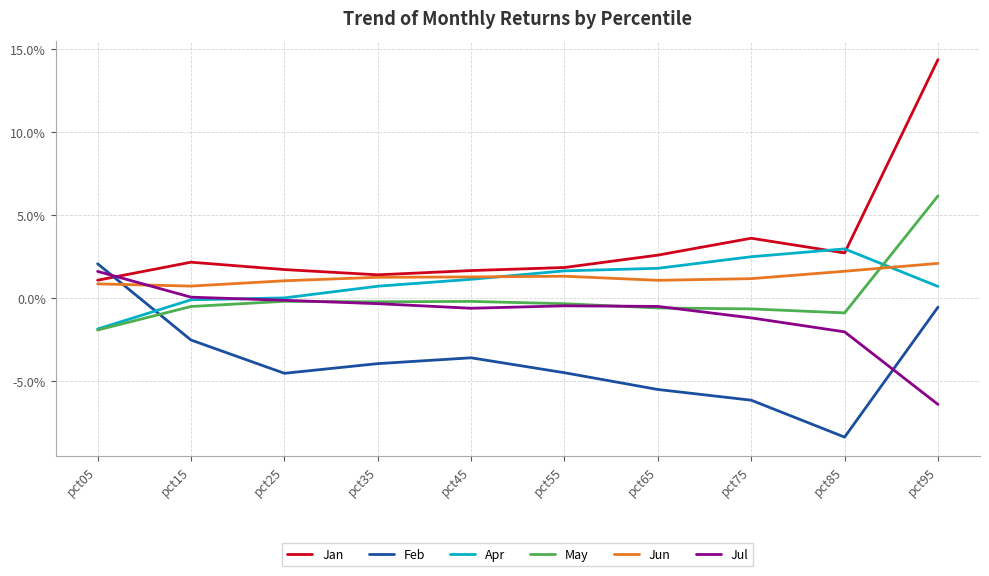

Read the Feb value at pct75.

-0.1